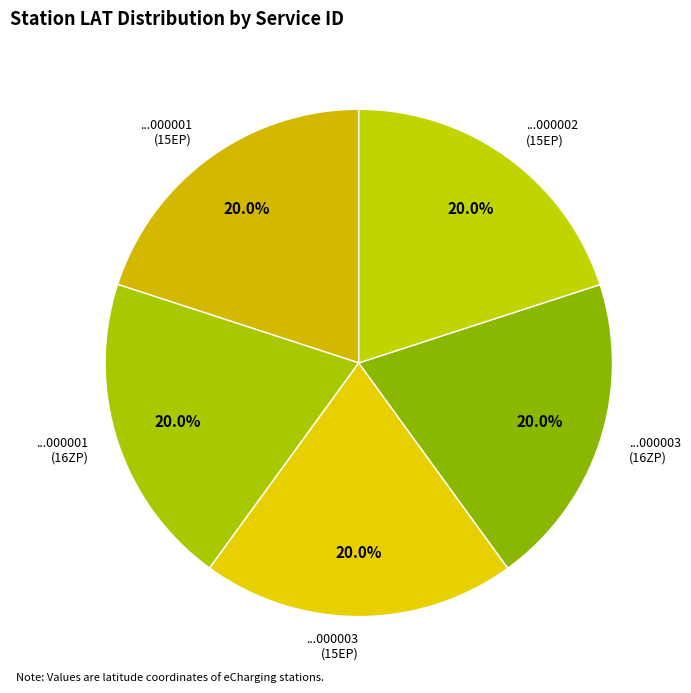

To the nearest percent, what is the average slice percentage?

20%